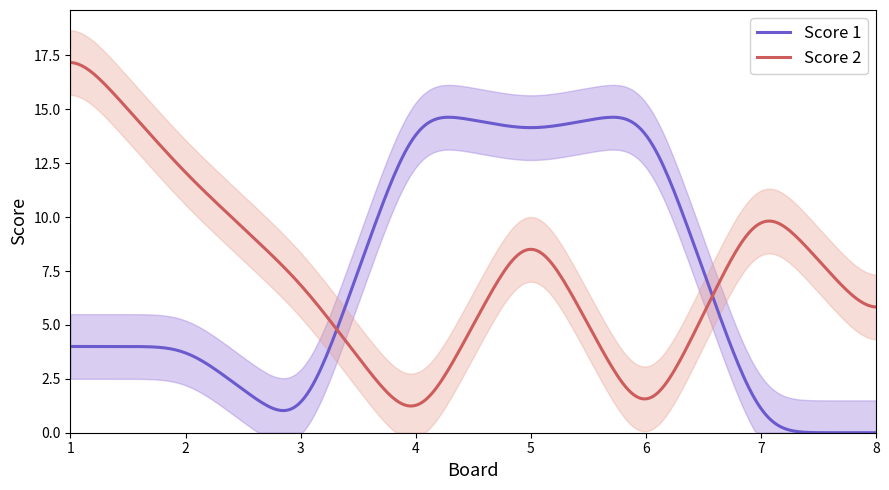

What are all the series names shown in the legend?

Score 1, Score 2